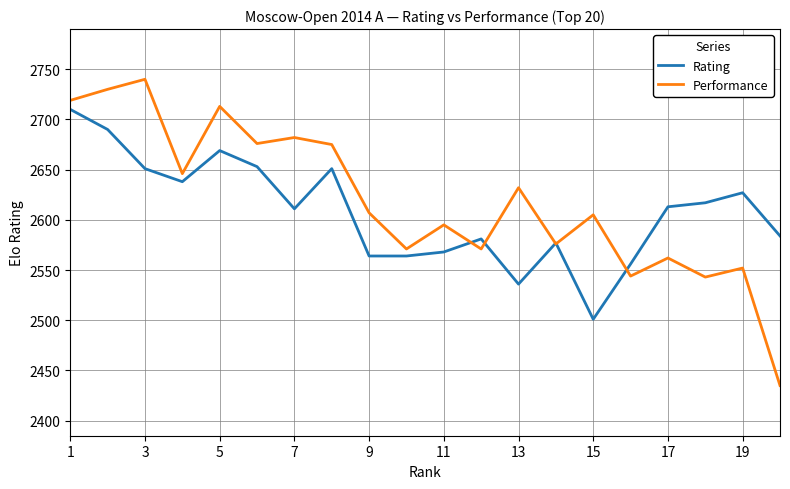

List the series in order of their peak value, highest first.

Performance, Rating